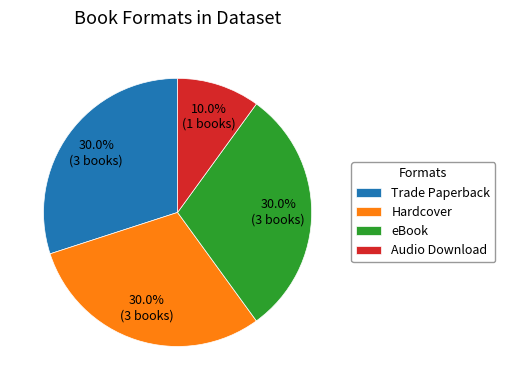

True or false: Trade Paperback accounts for 4% of the total.

False